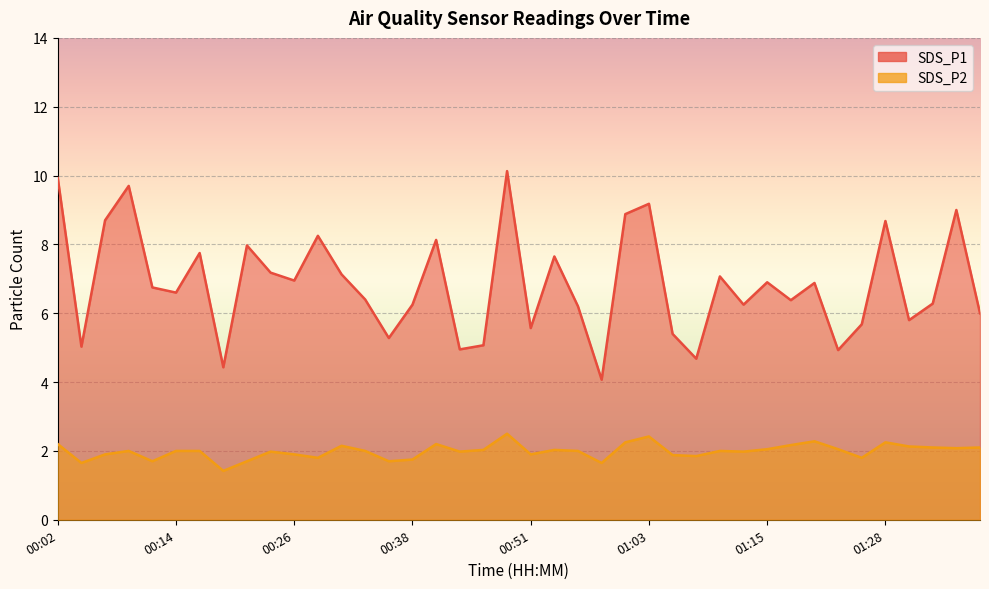

True or false: SDS_P2 and SDS_P1 intersect in this chart.

False